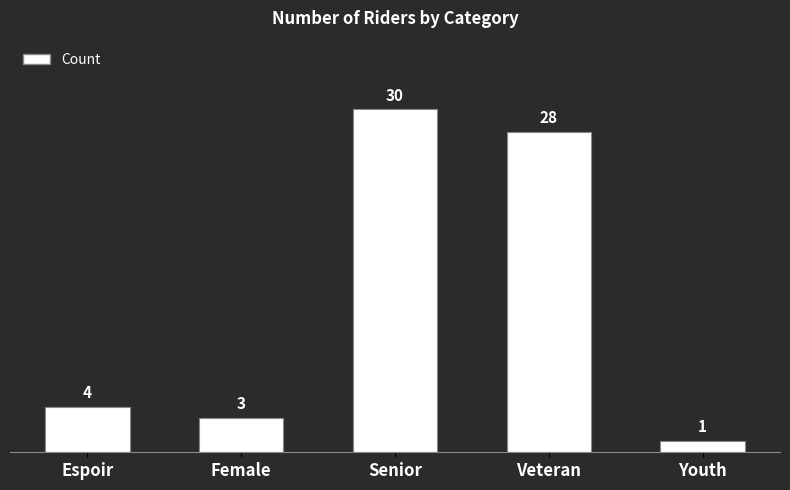

Reading left to right, what are all the values shown in this chart?

4	3	30	28	1